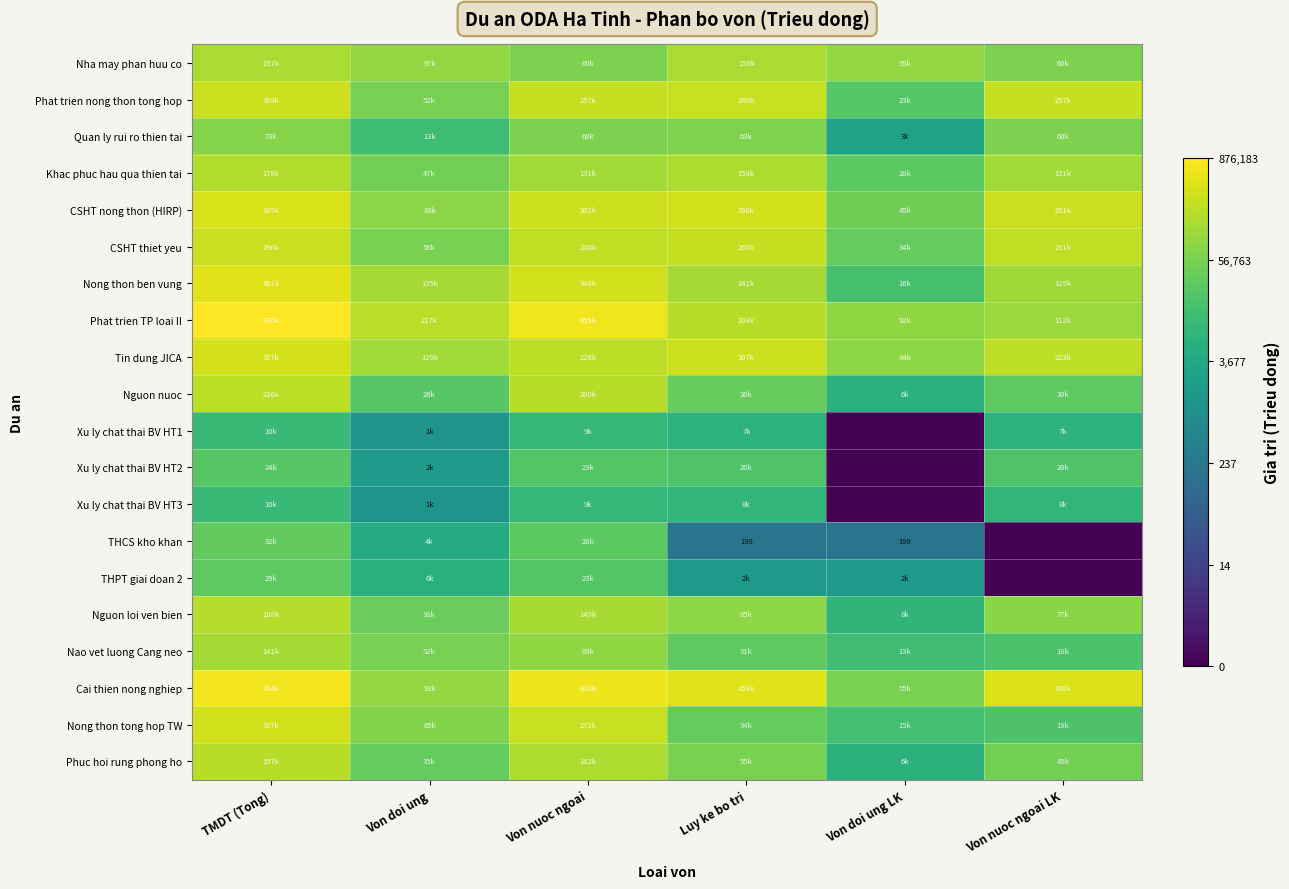

Rank the categories by Nguon nuoc value from lowest to highest.

Von doi ung LK, Von doi ung, Von nuoc ngoai LK, Luy ke bo tri, Von nuoc ngoai, TMDT (Tong)